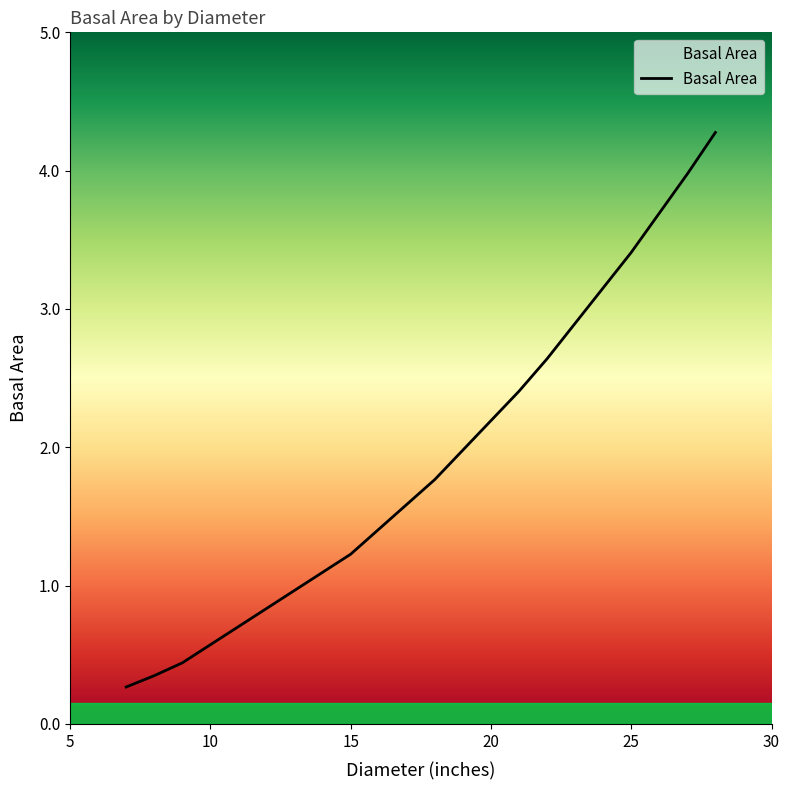

Count the number of data series in this chart.

1